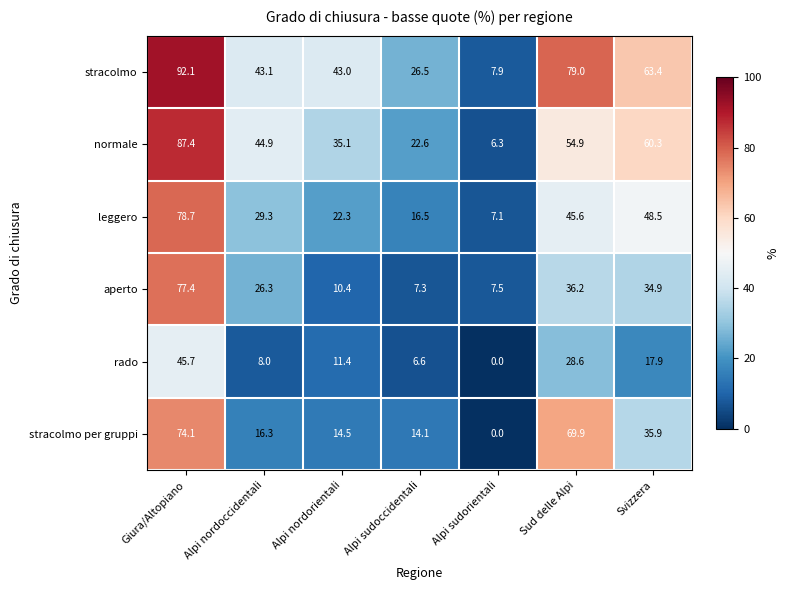

How many series are shown in this chart?

6